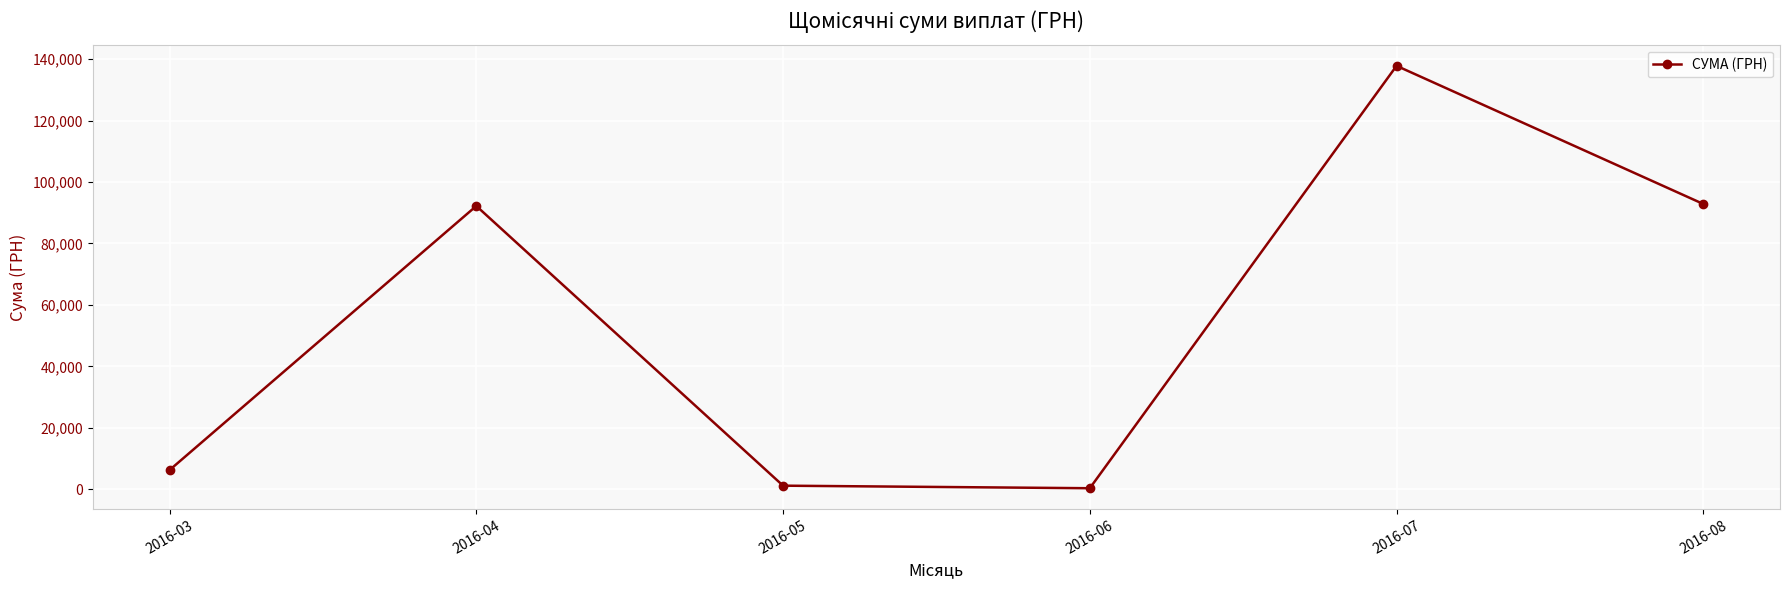

The value at 2016-08 is 92856.7. True or false?

True